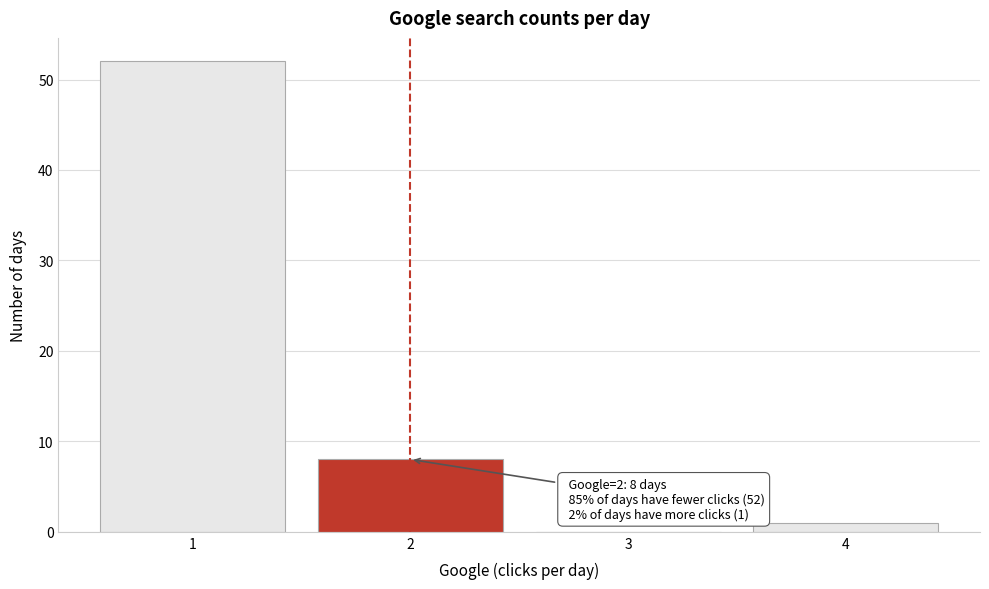

Reading left to right, what are all the values shown in this chart?

1=52	2=8	3=0	4=1